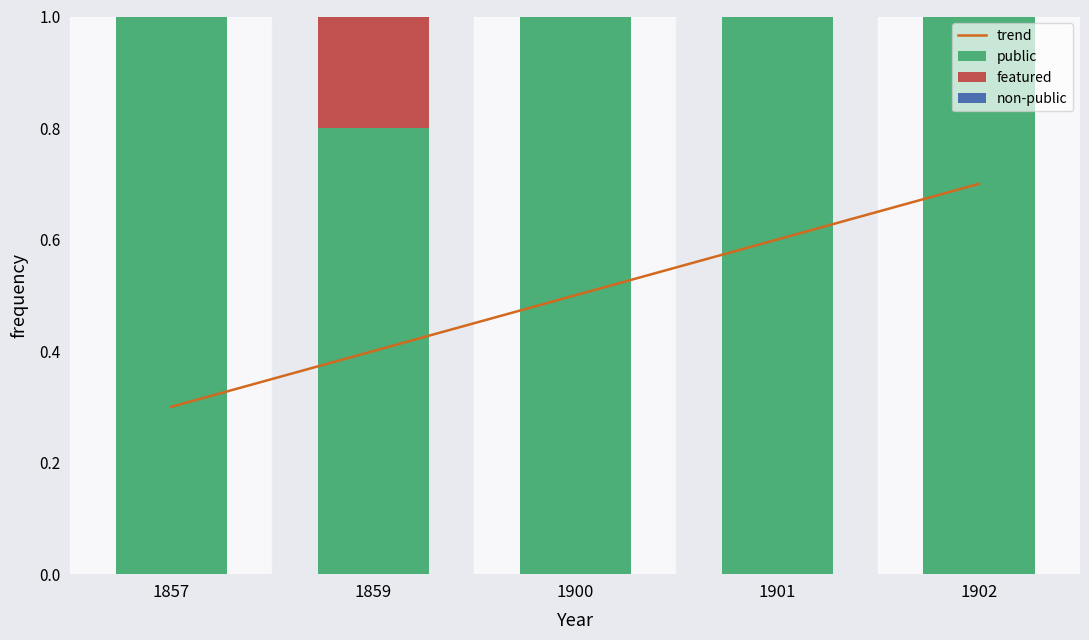

At how many categories does at least one series exceed 0?

5